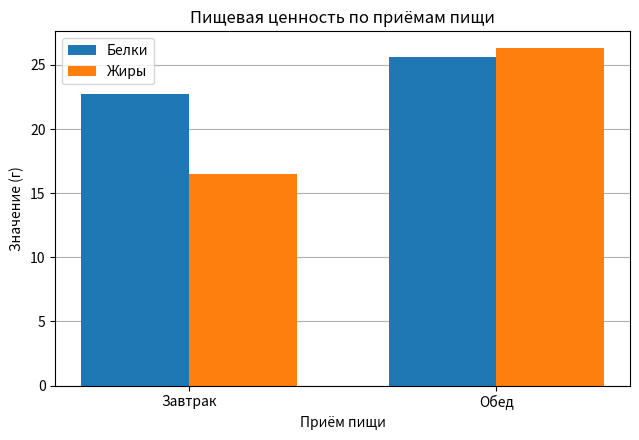

What is the value of the Белки bar at the 1st from the left?

22.7